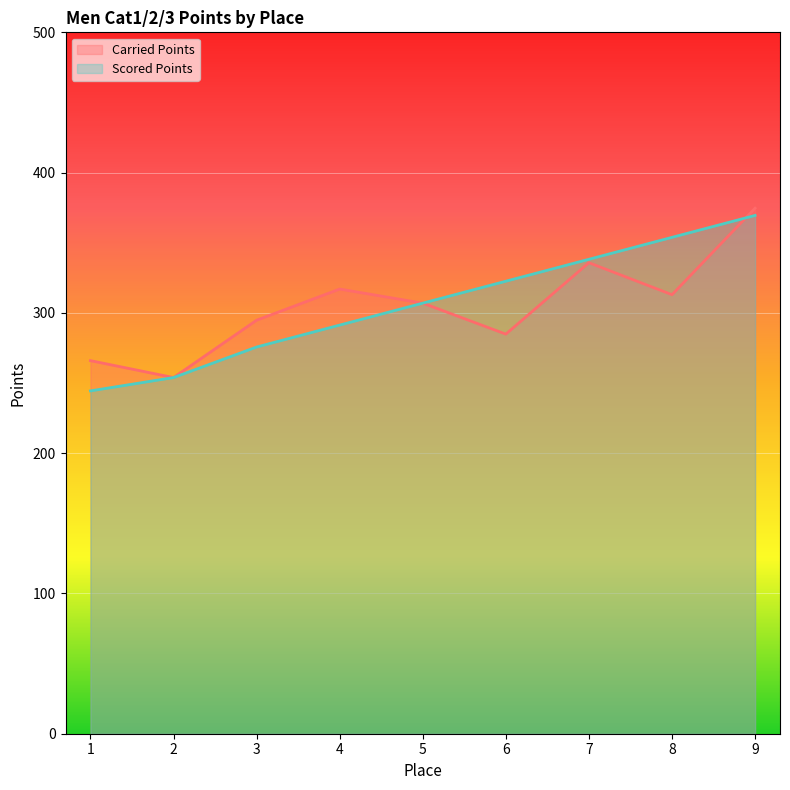

In Carried Points, how many points are lower than both neighbors (excluding endpoints)?

3